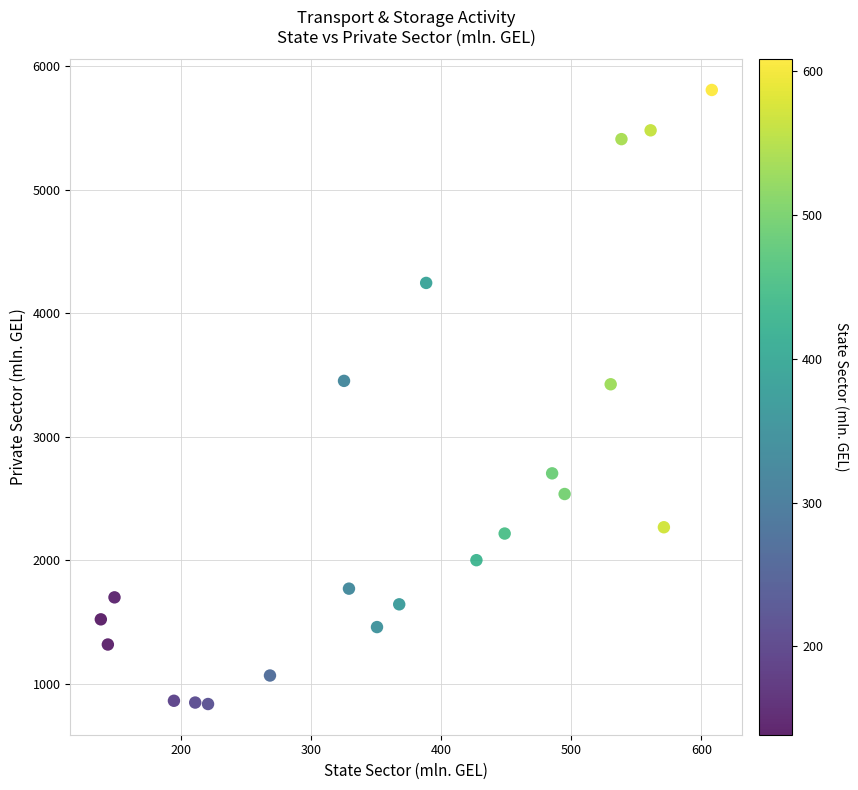

What is the range of X values (max minus min)?

469.3